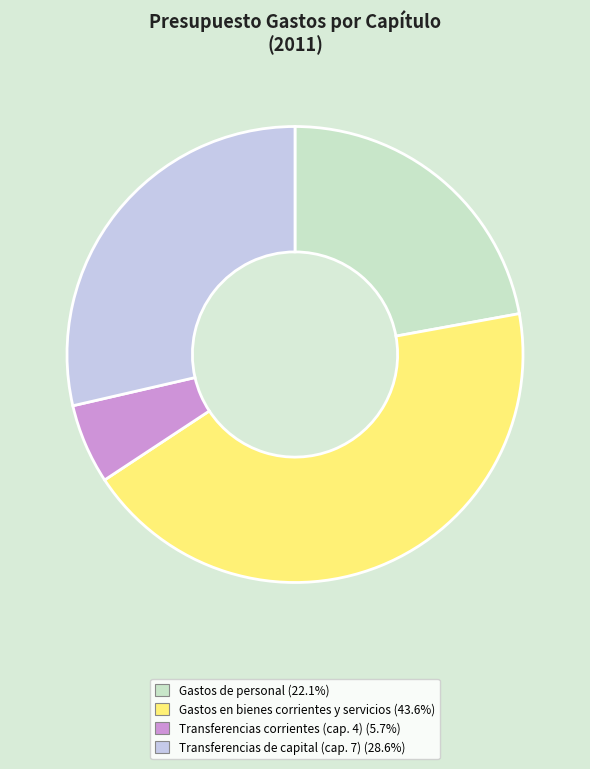

How many slices are in this pie chart?

4